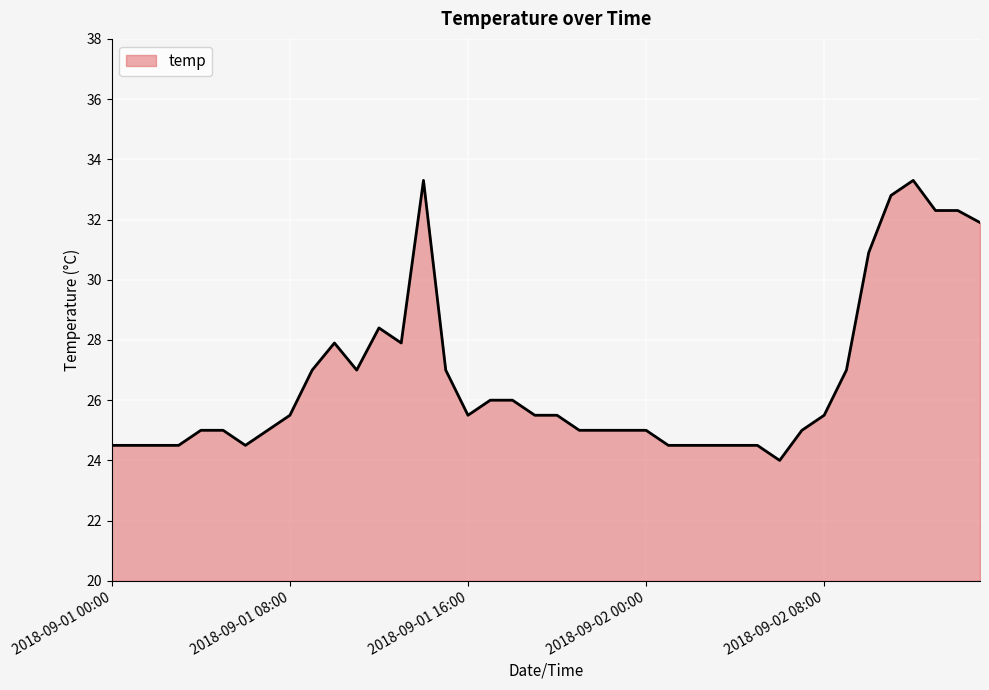

What is the maximum value shown in the chart?

33.3